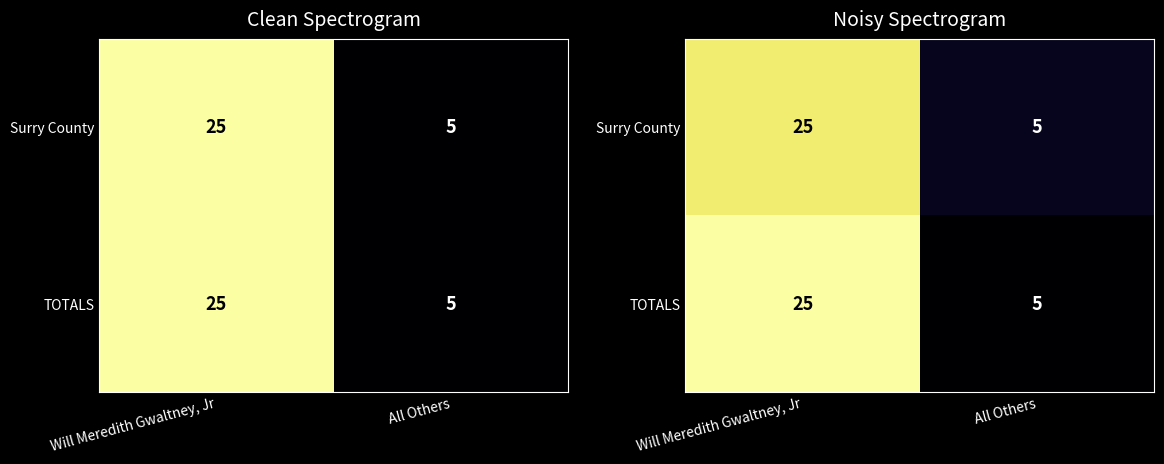

True or false: Surry County has a value of 1.7 at All Others.

False